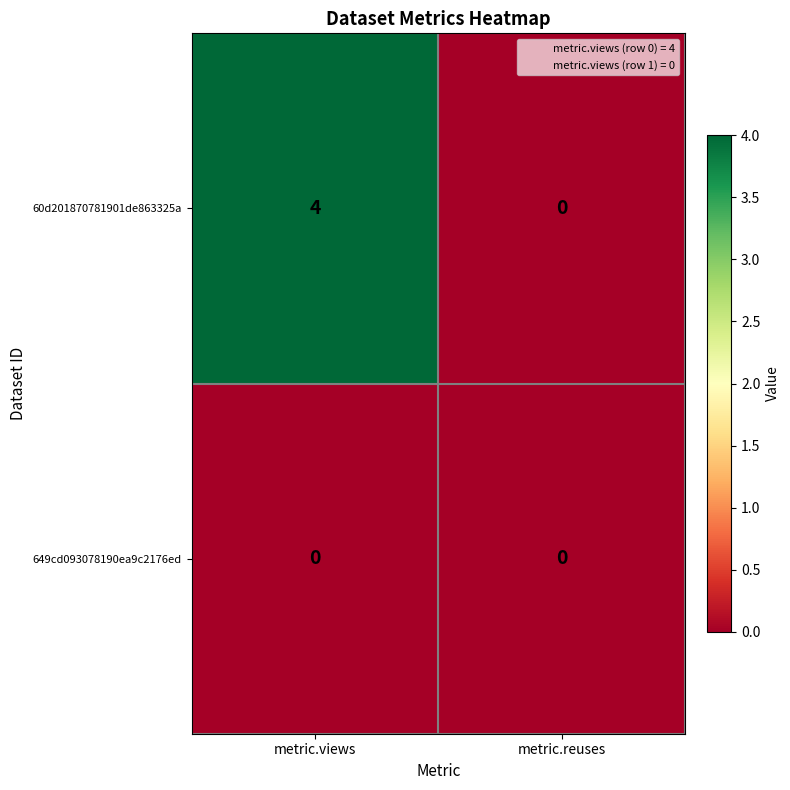

List the series in order of their peak value, highest first.

60d201870781901de863325a, 649cd093078190ea9c2176ed